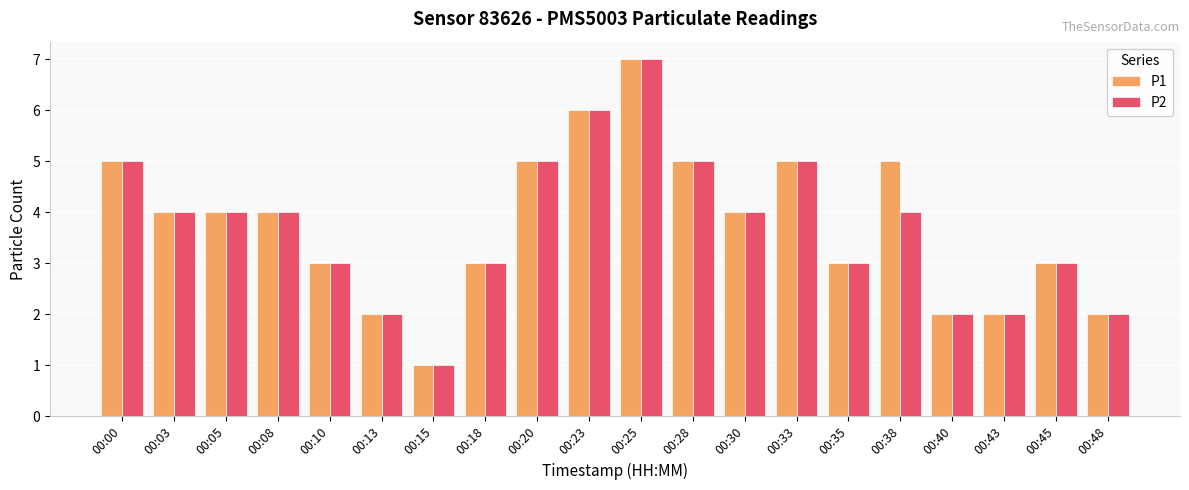

How many bars are there in total?

40